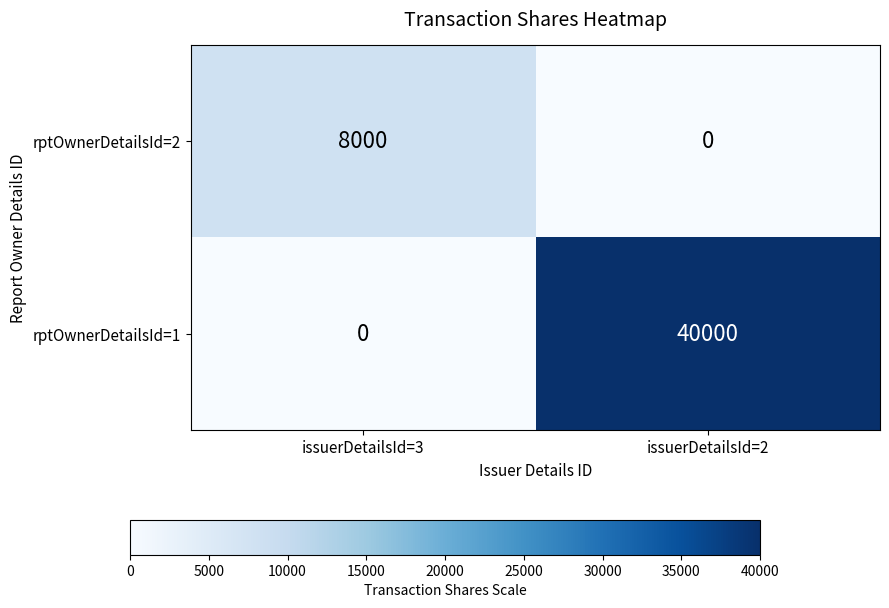

What is the difference between the highest and lowest values at issuerDetailsId=3?

8000